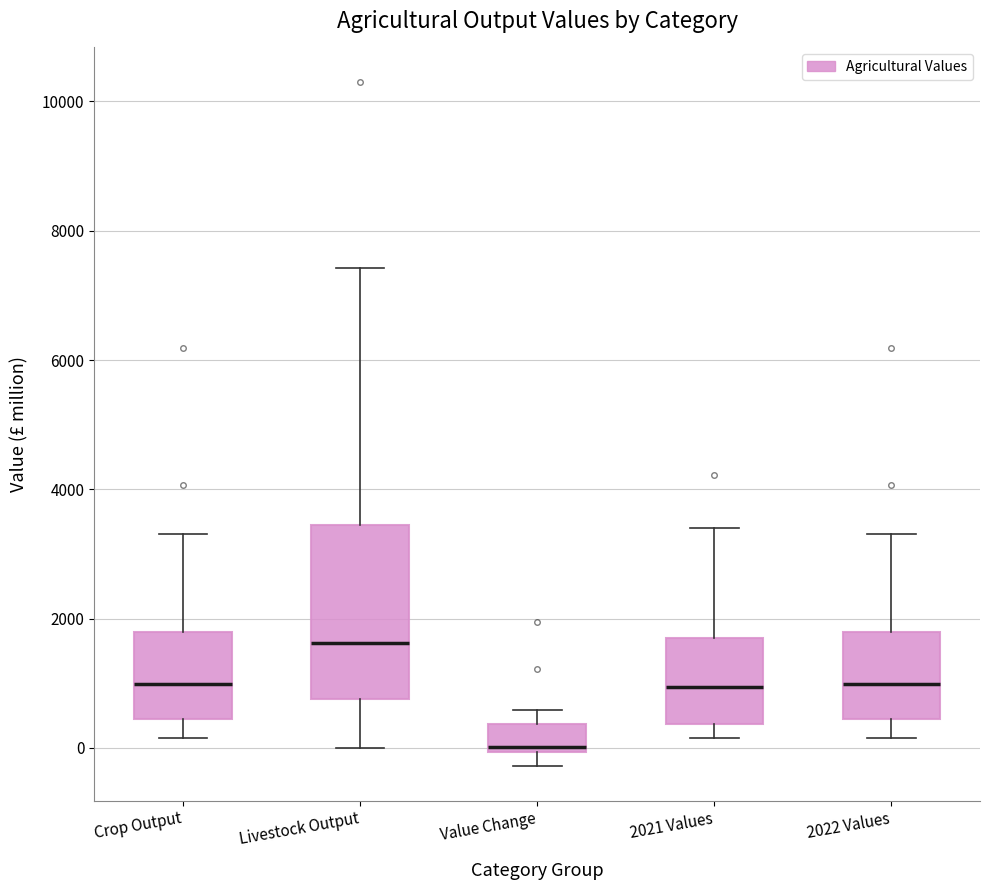

Reading left to right, read every box against the y-axis: the position of its median line, the range the box covers, and the ends of its whiskers. The values are not printed on the chart, so give them approximately, as read against the axis.

Crop Output: median 1000, box 400 to 1800, whiskers 200 to 3400
Livestock Output: median 1600, box 800 to 3400, whiskers 0 to 7400
Value Change: median 0 (just above the box's lower edge), box 0 to 400, whiskers -200 to 600
2021 Values: median 1000, box 400 to 1800, whiskers 200 to 3400
2022 Values: median 1000, box 400 to 1800, whiskers 200 to 3400